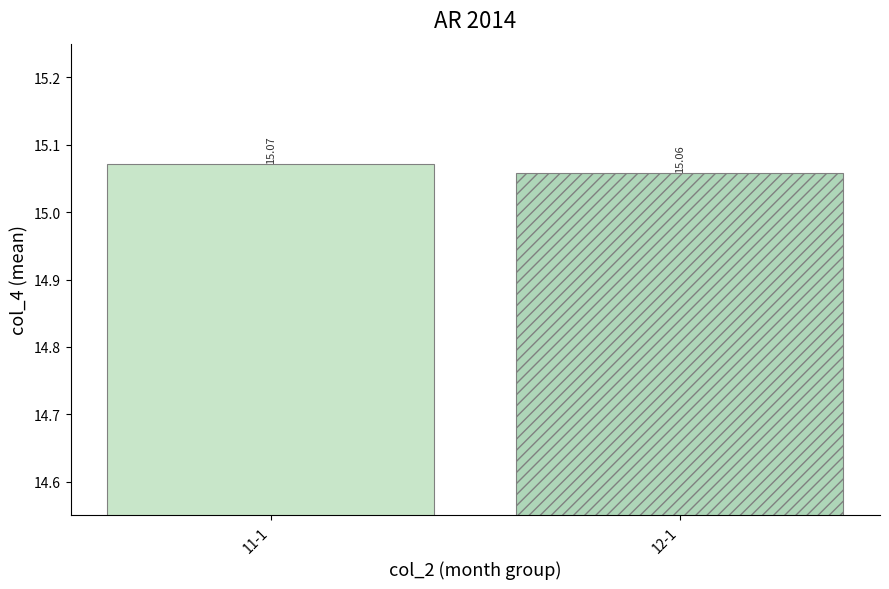

What is the average value?

15.1